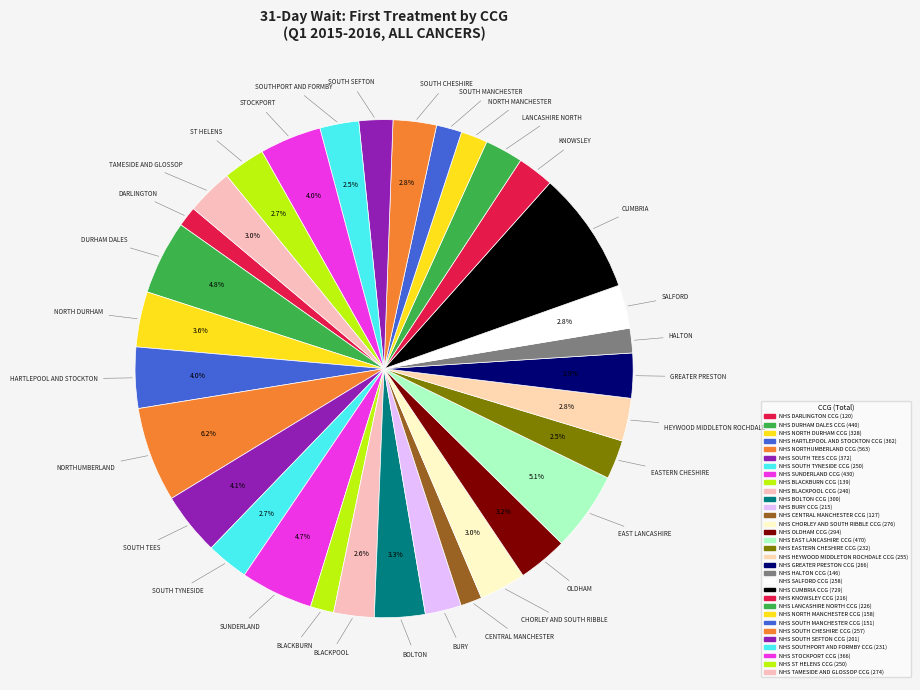

Count the number of slices in the pie.

32